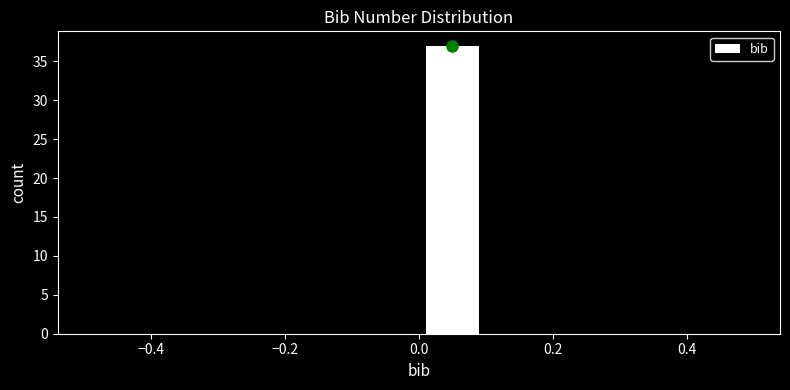

How tall is the bar that spans 0.0 to 0.1 on the x-axis? The values are not printed on the chart, so give them approximately, as read against the axis.

37